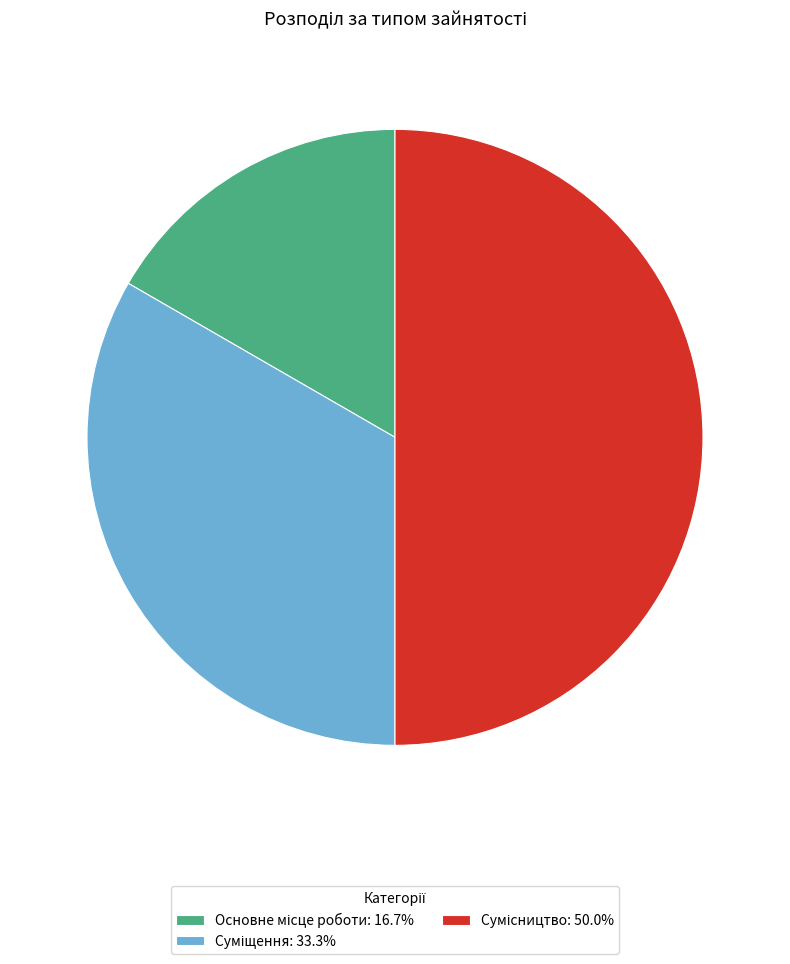

Count the number of slices in the pie.

3